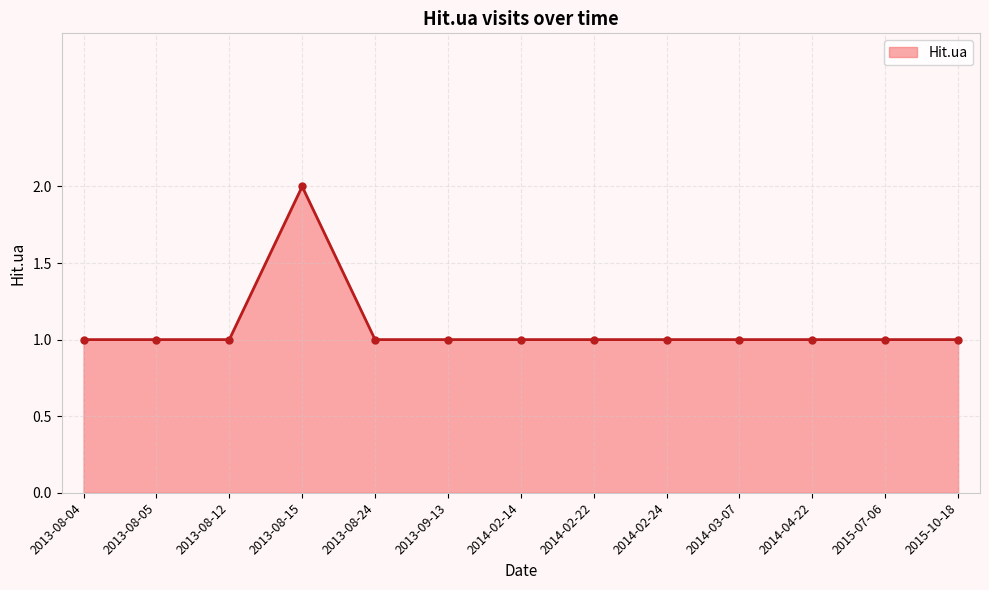

What is the sum of all values?

14